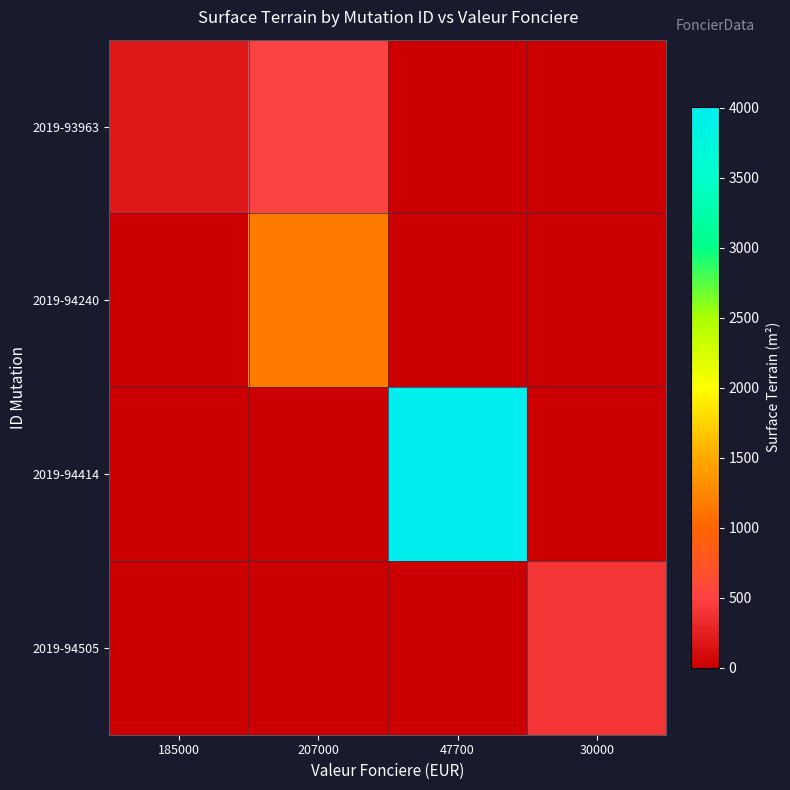

At 207000, list the series in order from smallest to largest.

2019-94414, 2019-94505, 2019-93963, 2019-94240